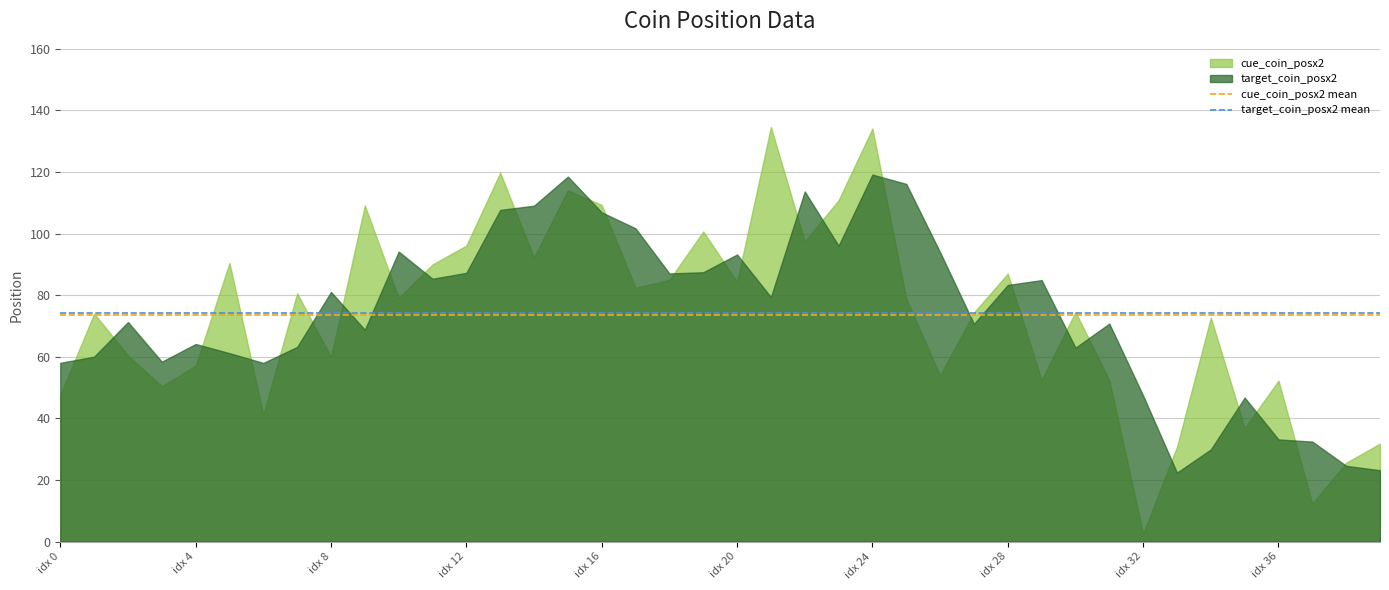

How many lines are shown in the chart?

2